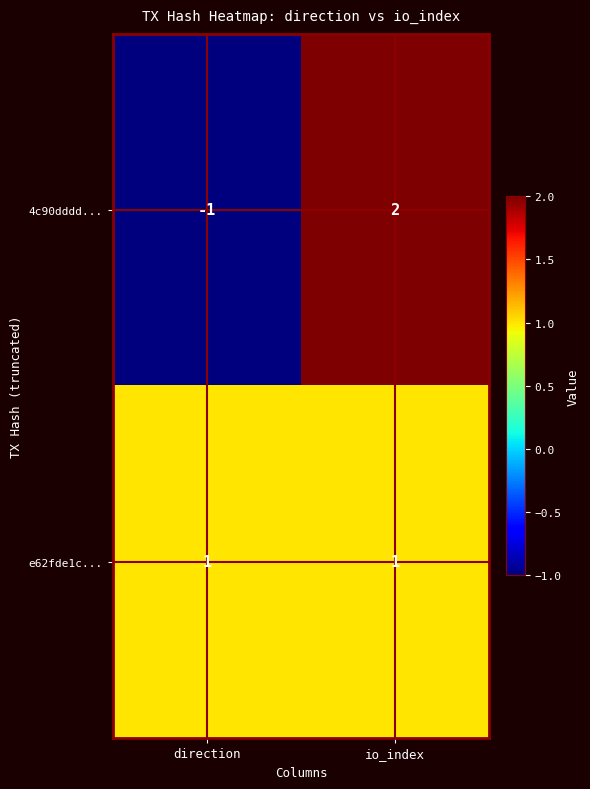

Which category has the highest value across all series?

io_index